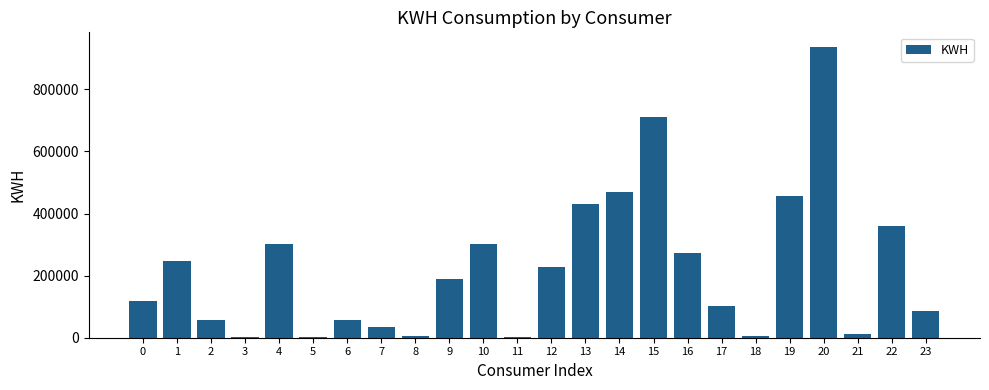

What is the sum of the values at 22 and 9?

548884.1